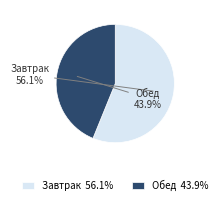

Which has a higher value, Завтрак or Обед?

Завтрак